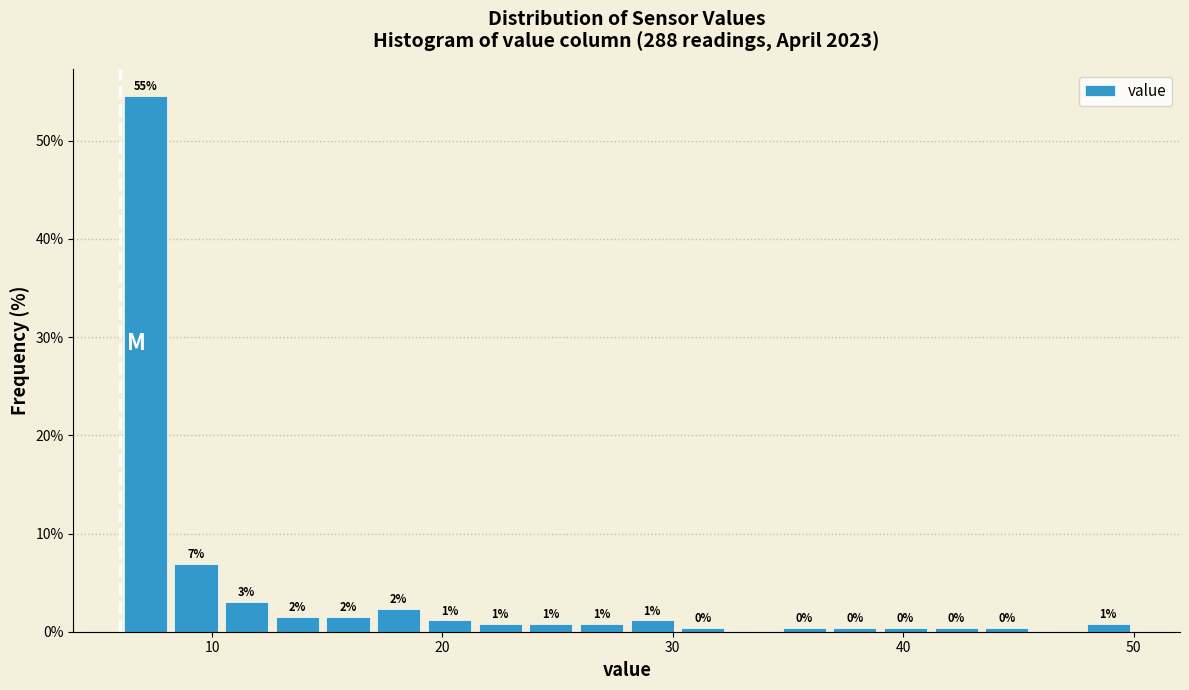

Read against the x-axis, roughly where is the centre of the tallest bar?

7